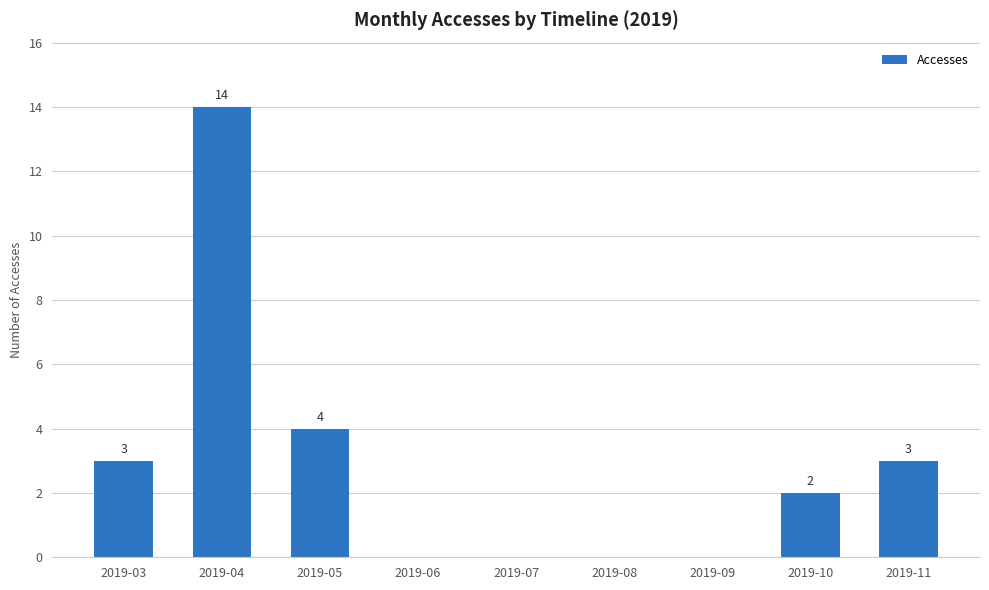

The value at 2019-08 is 5. True or false?

False